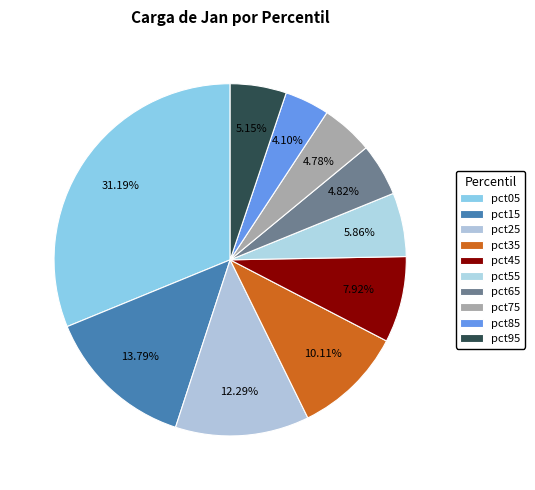

What is the ratio of the value at pct85 to the value at pct05?

0.1